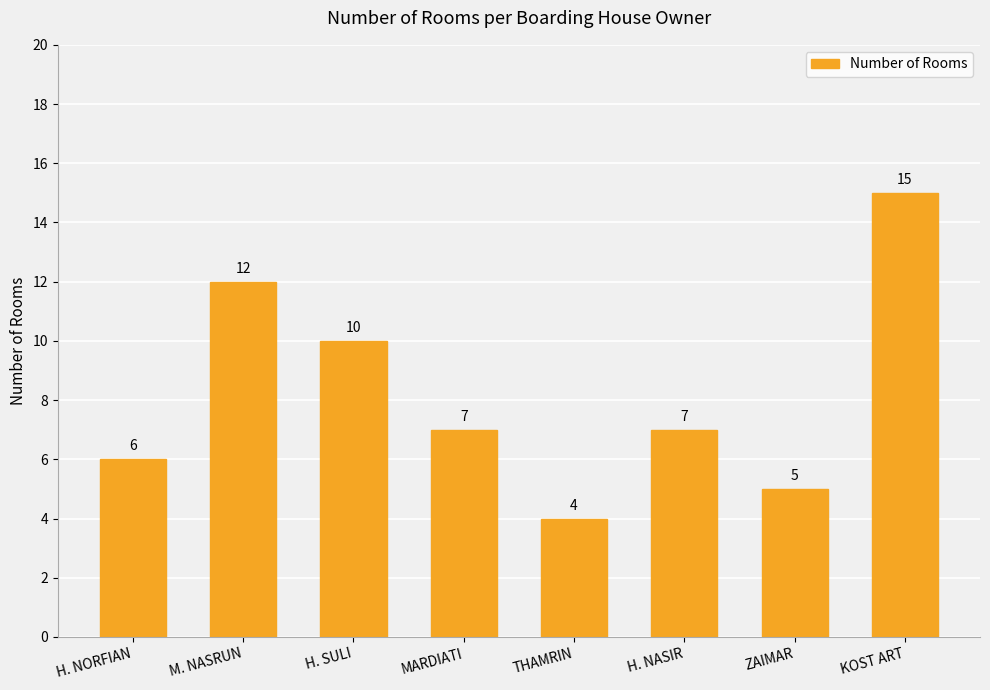

What is the difference between the values at M. NASRUN and H. NASIR?

5